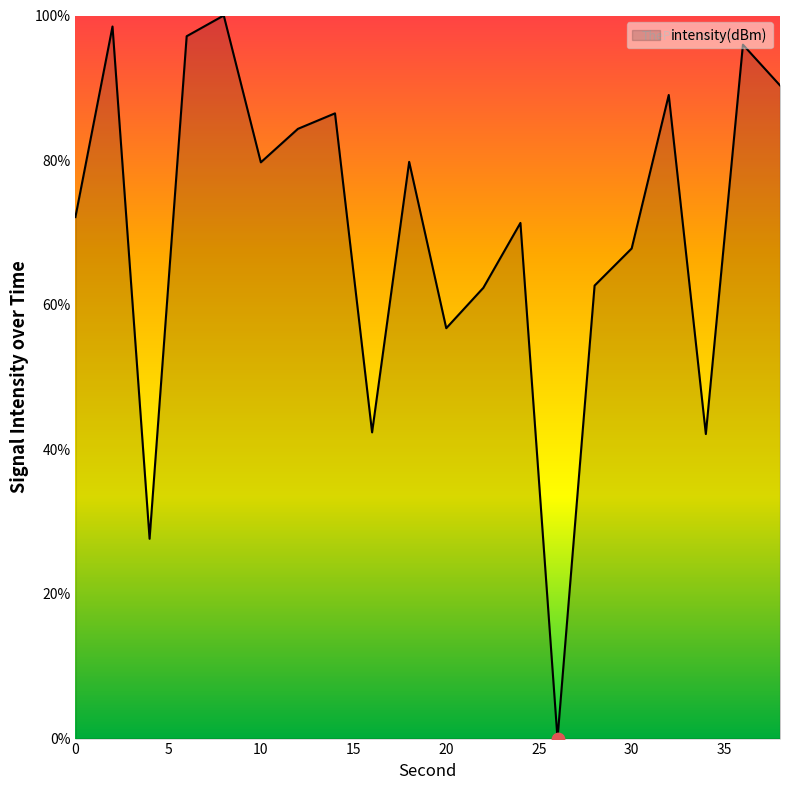

What is the maximum value shown in the chart?

100.0